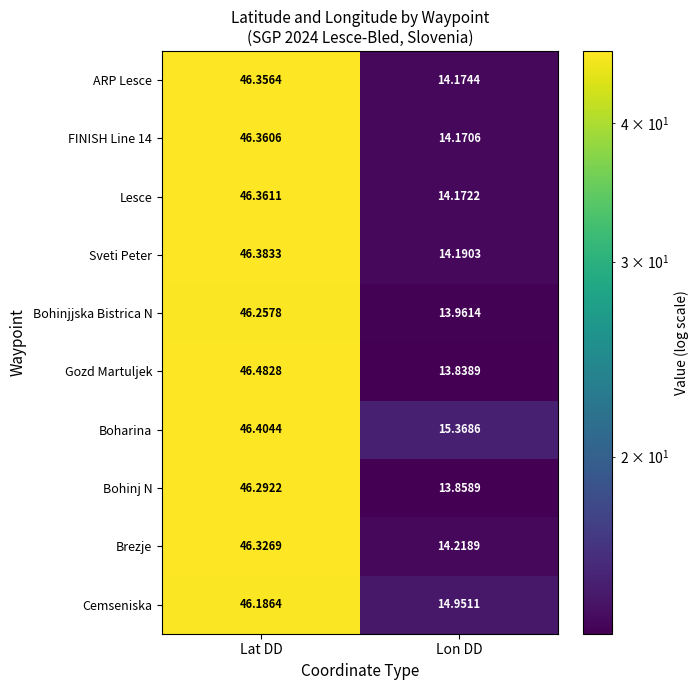

Which series has the largest range (max minus min)?

Gozd Martuljek